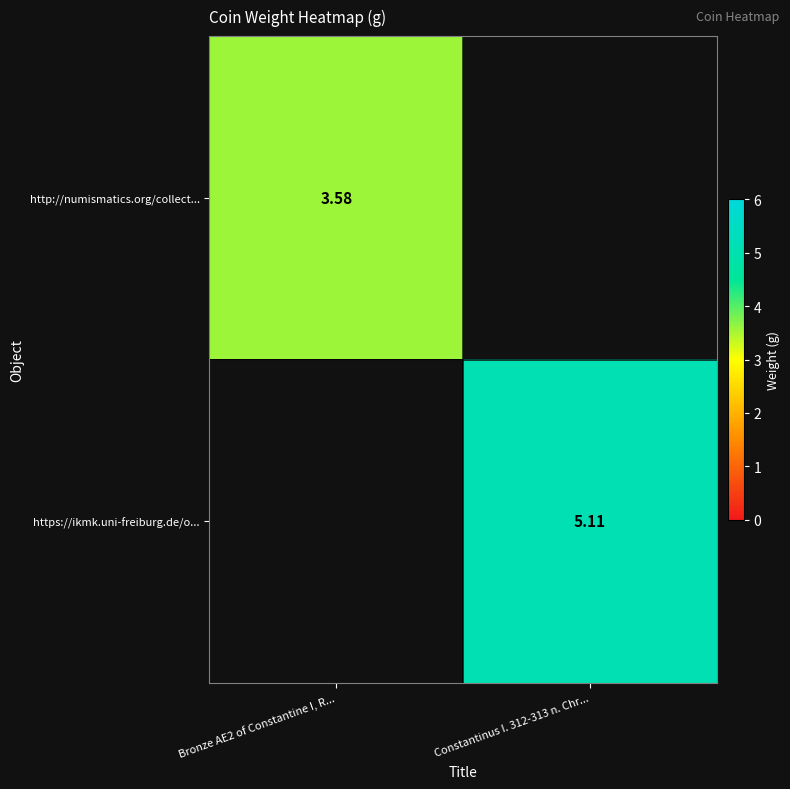

Which series changed the most between Bronze AE2 of Constantine I, R... and Constantinus I. 312-313 n. Chr...?

https://ikmk.uni-freiburg.de/o...